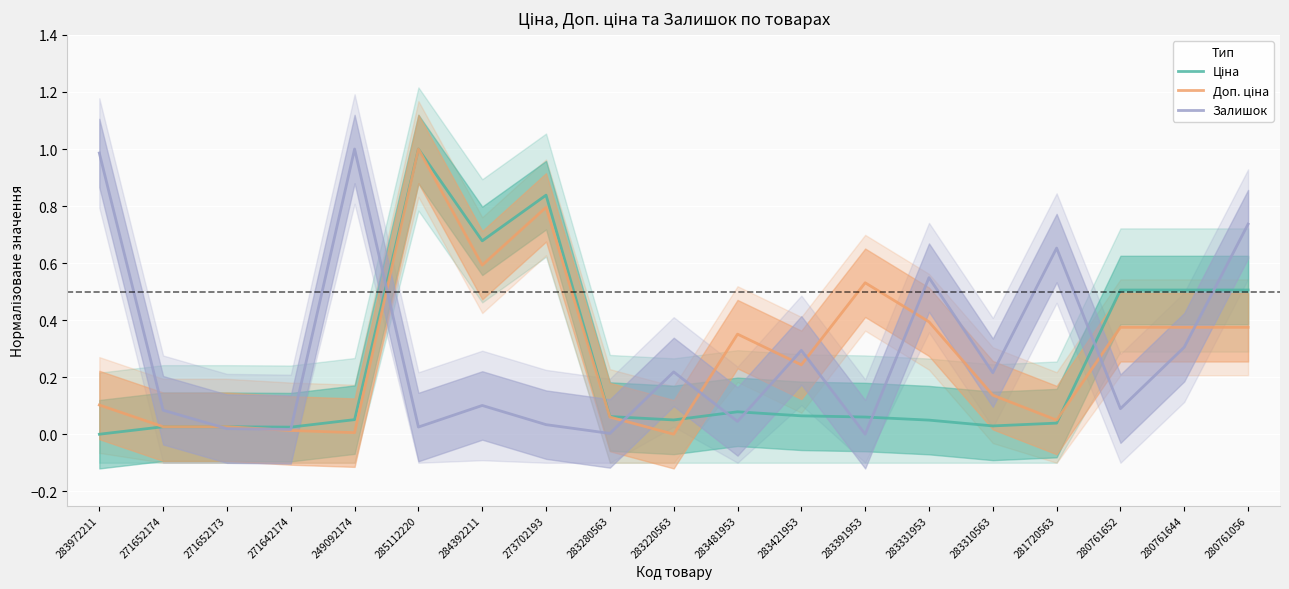

What is the difference between the maximum and minimum values in the Залишок series?

1.0